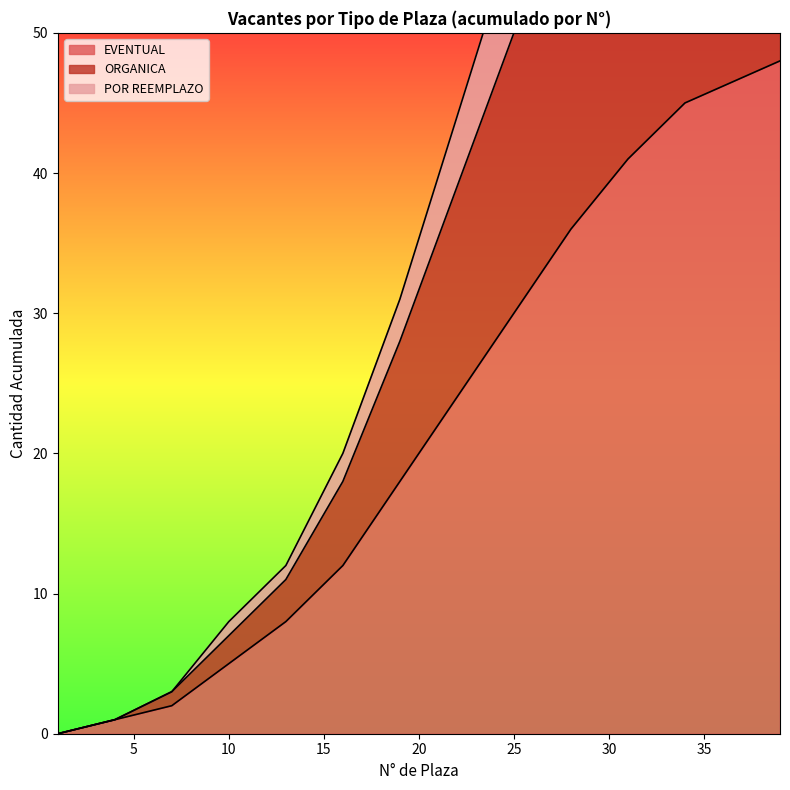

What is the maximum value for EVENTUAL?

48